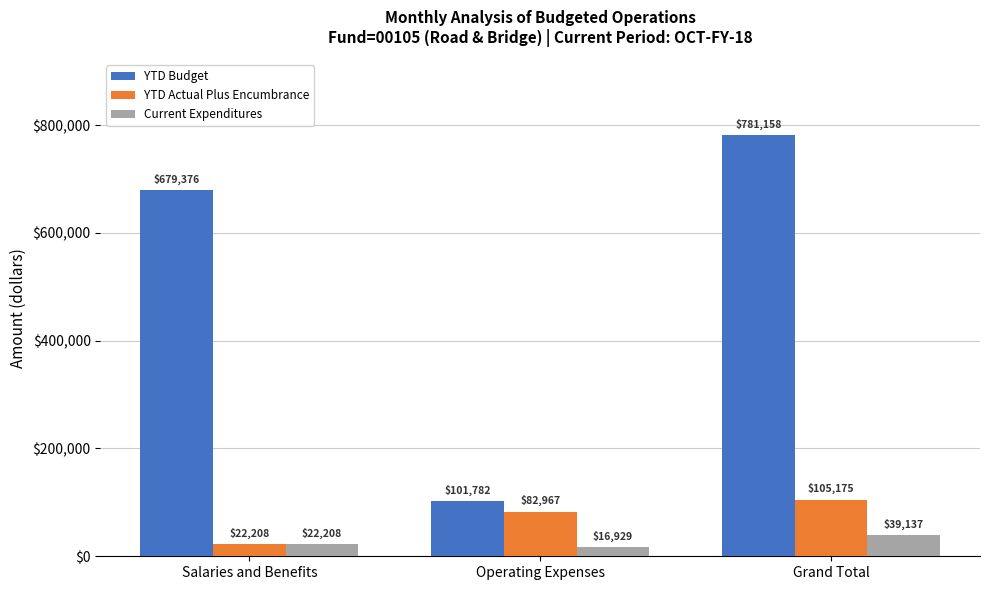

What is the difference between the YTD Actual Plus Encumbrance values at Grand Total and Salaries and Benefits?

82967.0